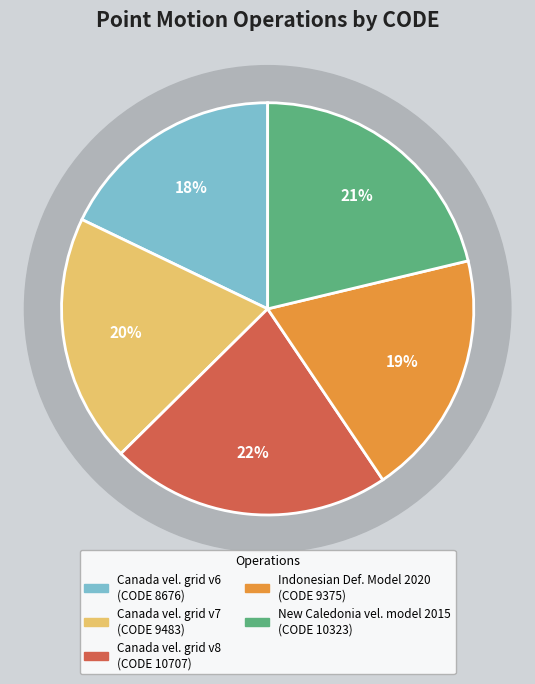

True or false: Canada velocity grid v6 accounts for 18% of the total.

True